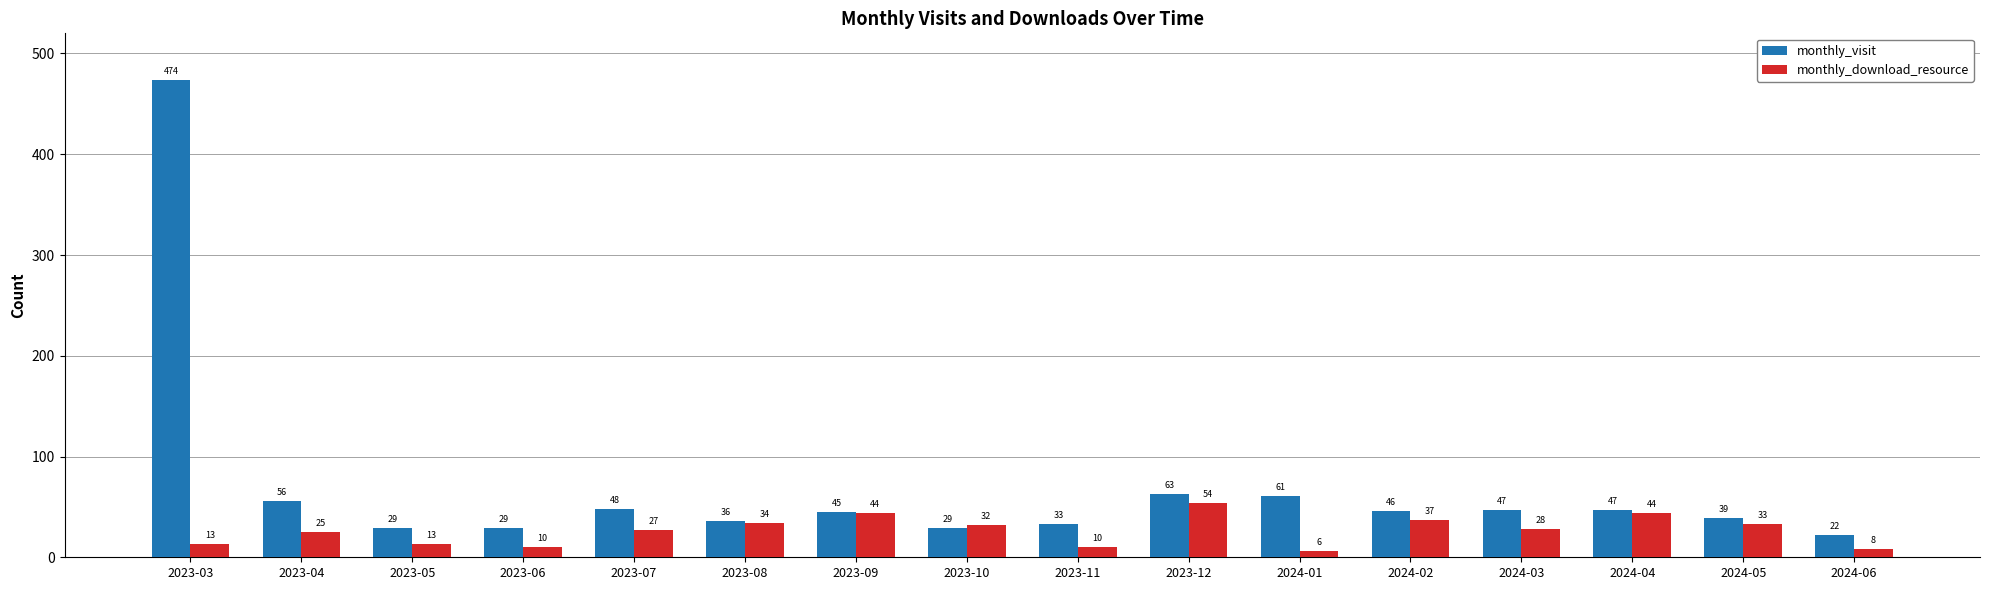

What is the sum of all monthly_download_resource values?

418